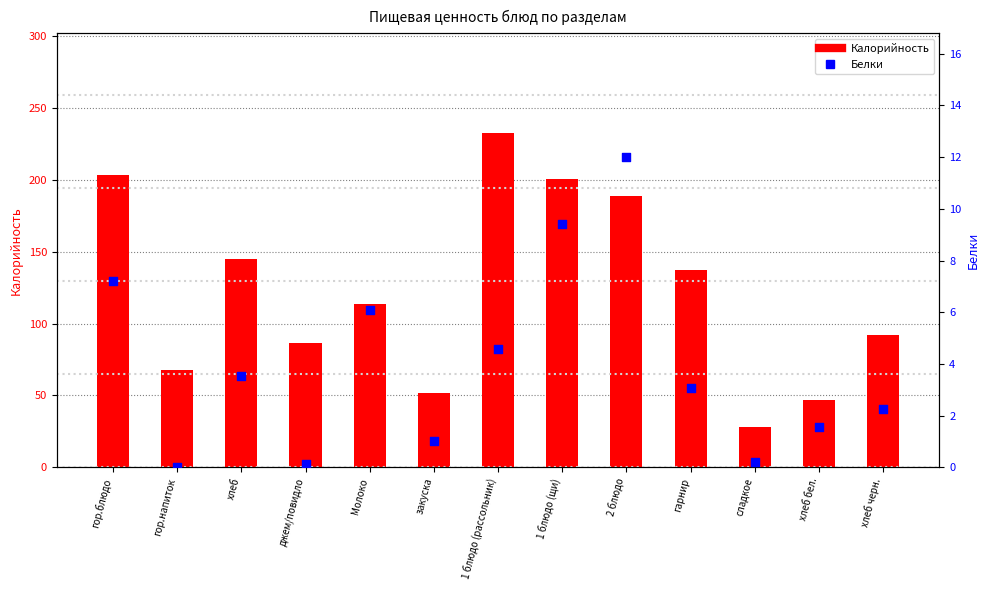

Which series contains the highest Y value?

Калорийность